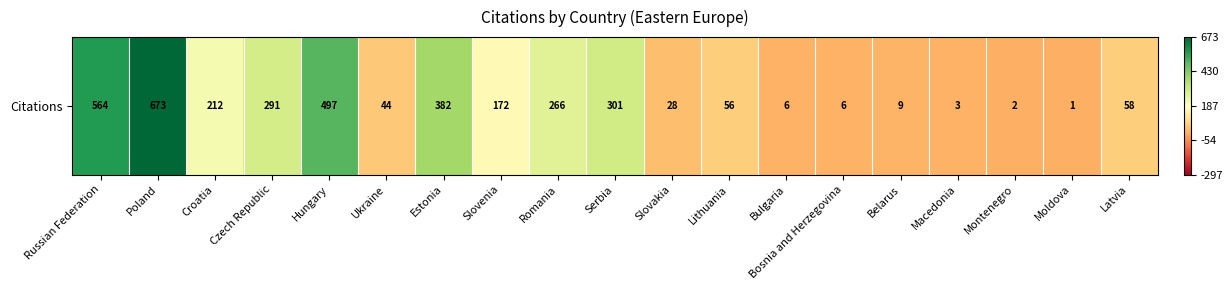

What is the sum of the values at Slovenia and Romania?

0.1